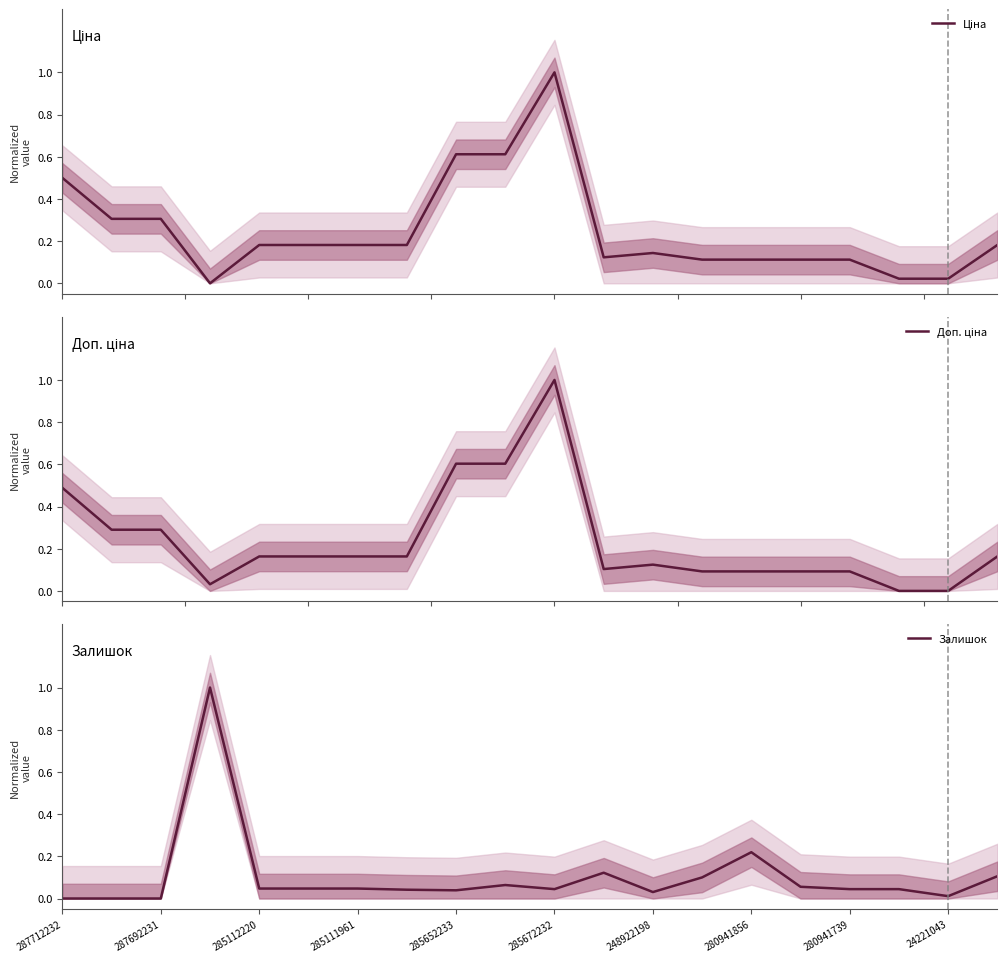

How many lines are shown in the chart?

3